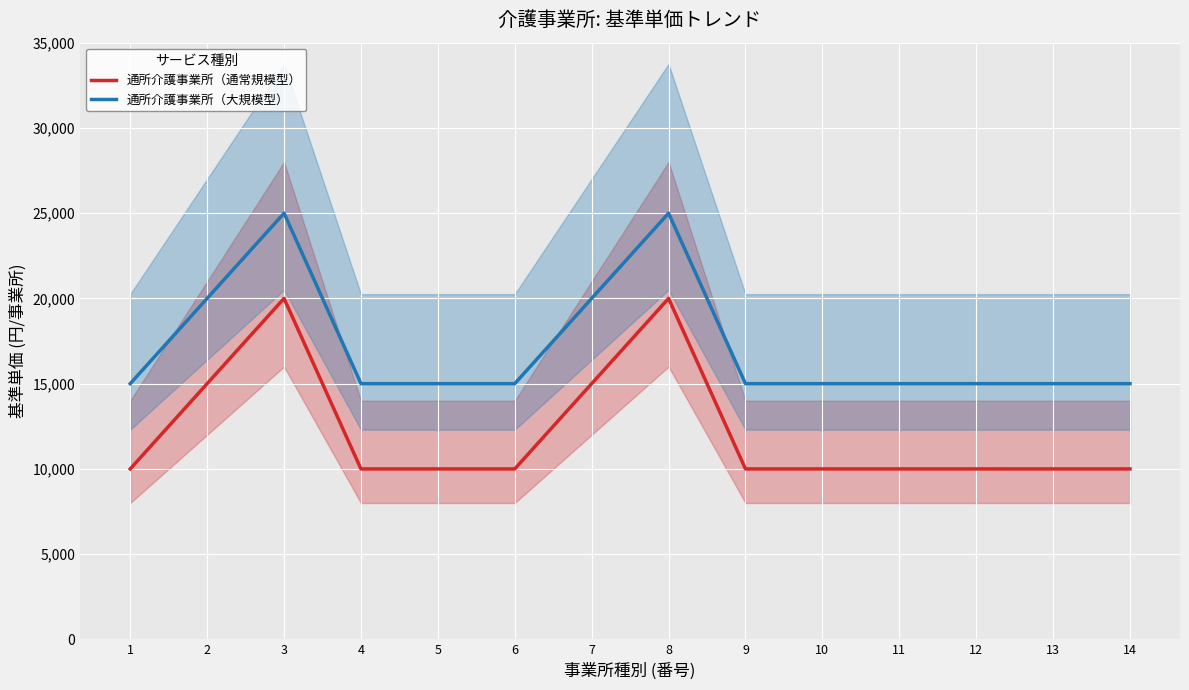

Where is 通所介護事業所（大規模型） nearest to the value 20000?

2